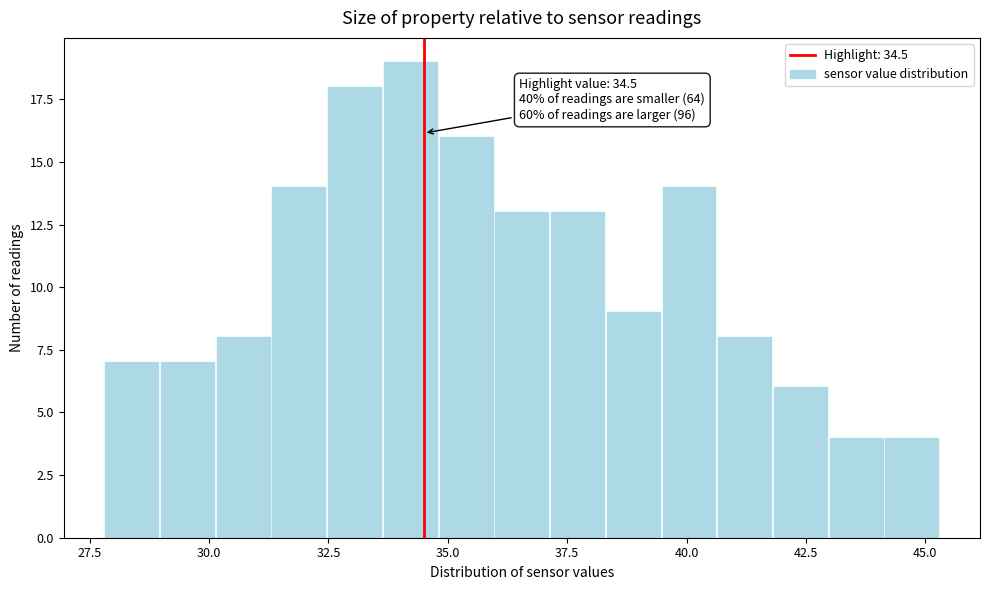

Around what value on the x-axis is the tallest bar? Give the approximate position of its centre, as read against the axis.

34.0